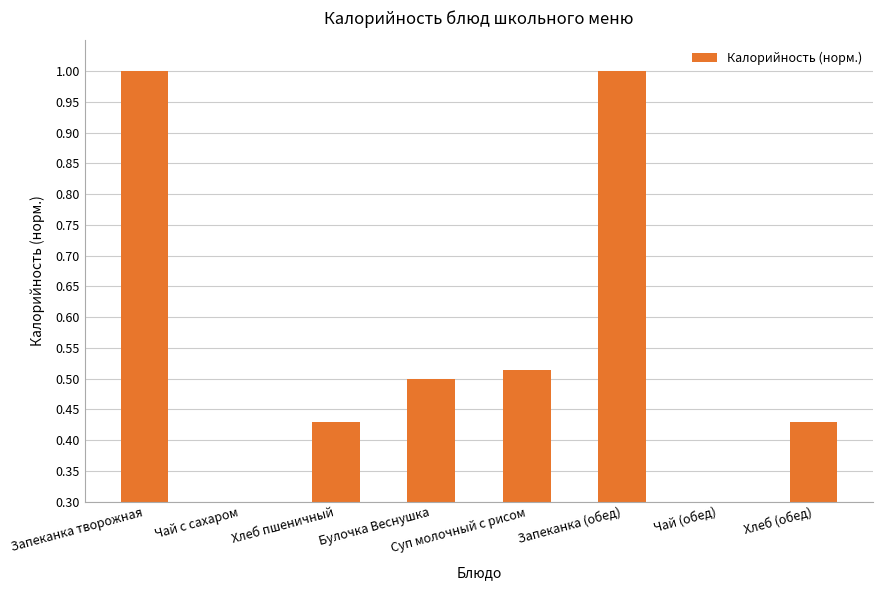

Rank the categories by value from lowest to highest.

Чай с сахаром, Чай (обед), Хлеб пшеничный, Хлеб (обед), Булочка Веснушка, Суп молочный с рисом, Запеканка творожная, Запеканка (обед)